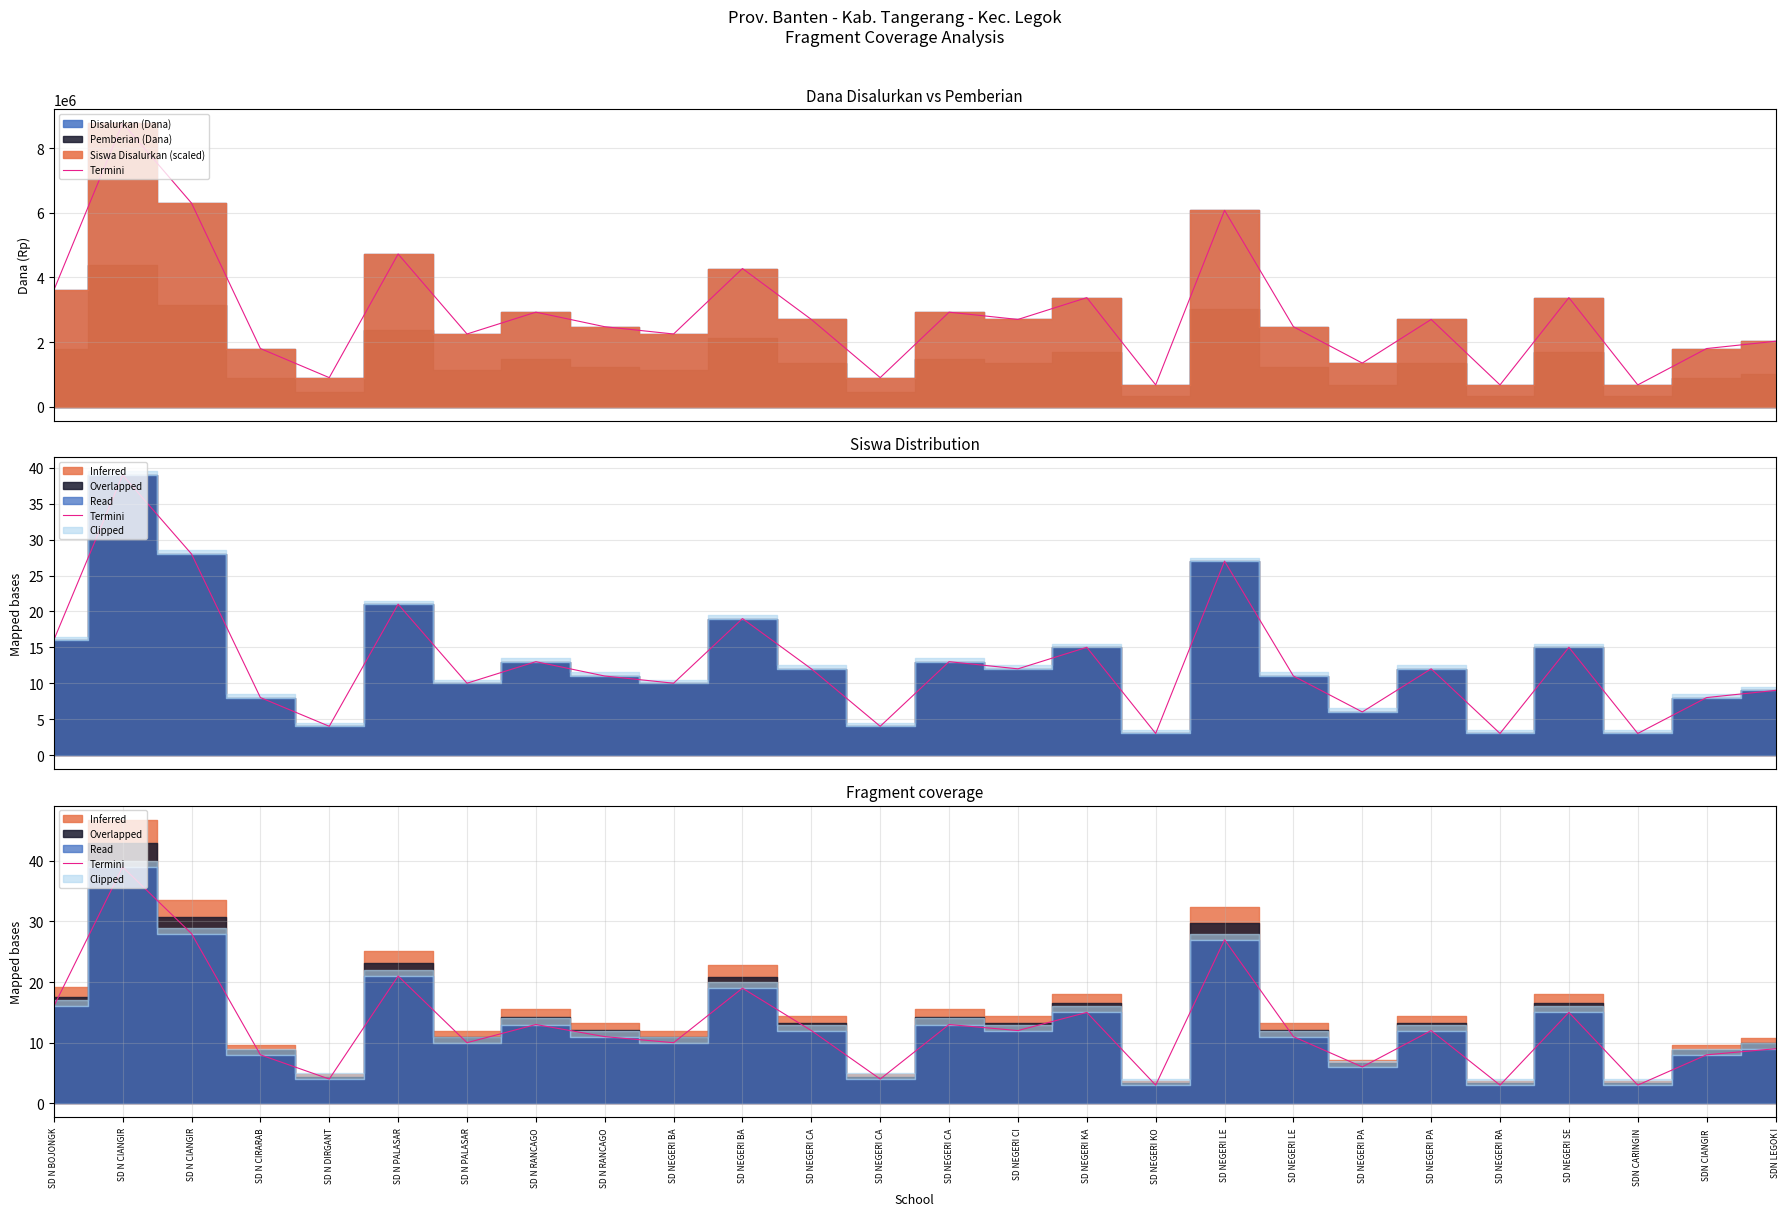

What is the change in value from SD N CIANGIR to SD NEGERI RA?

-25